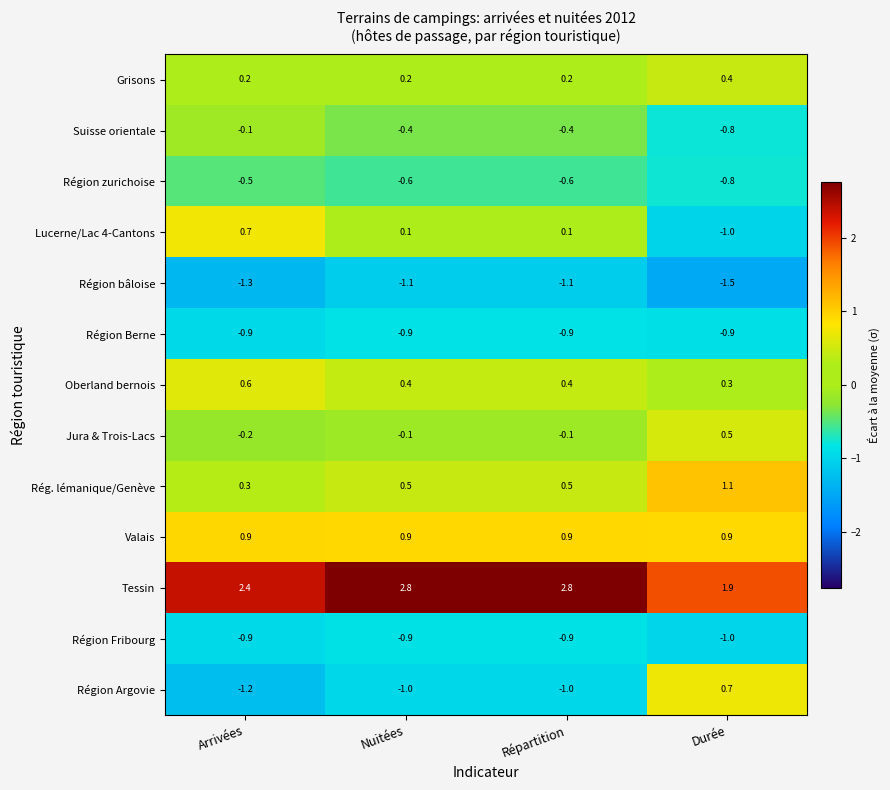

Which series has the largest total across all categories?

Tessin